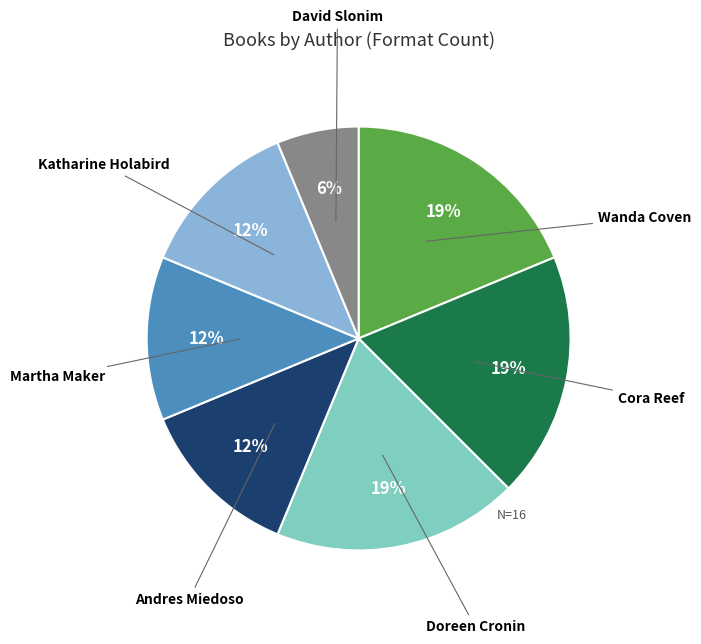

To the nearest percent, what portion does Cora Reef represent?

19%